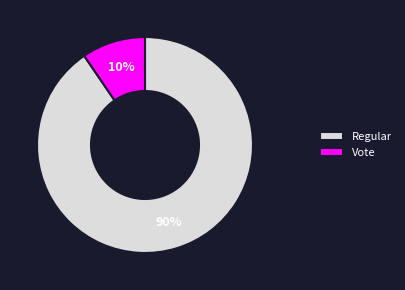

What percentage is the Vote slice, to the nearest percent?

10%